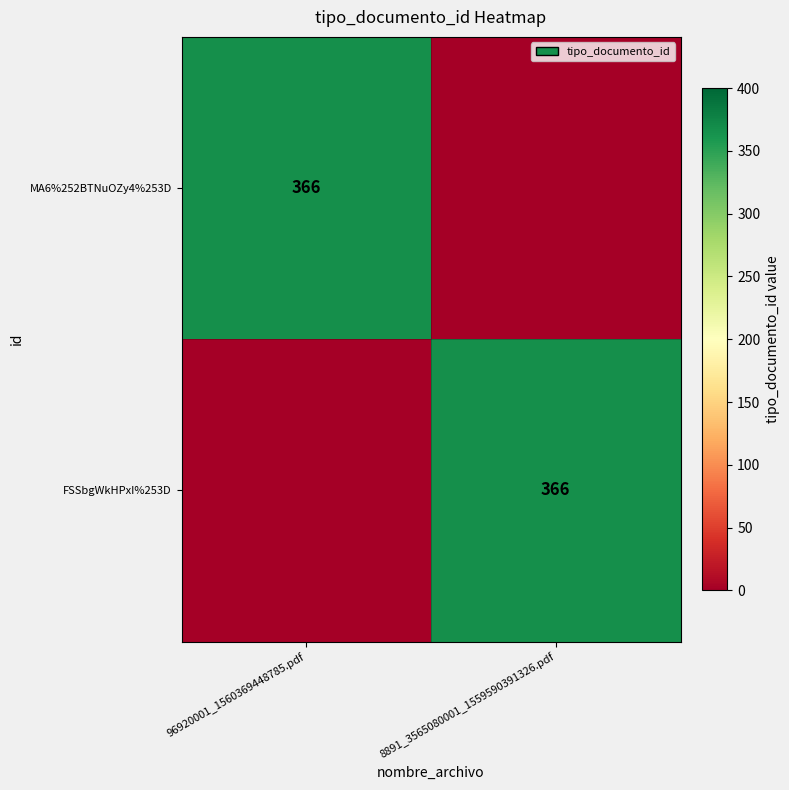

The MA6%252BTNuOZy4%253D series shows 366 at 96920001_1560369448785.pdf. True or false?

True